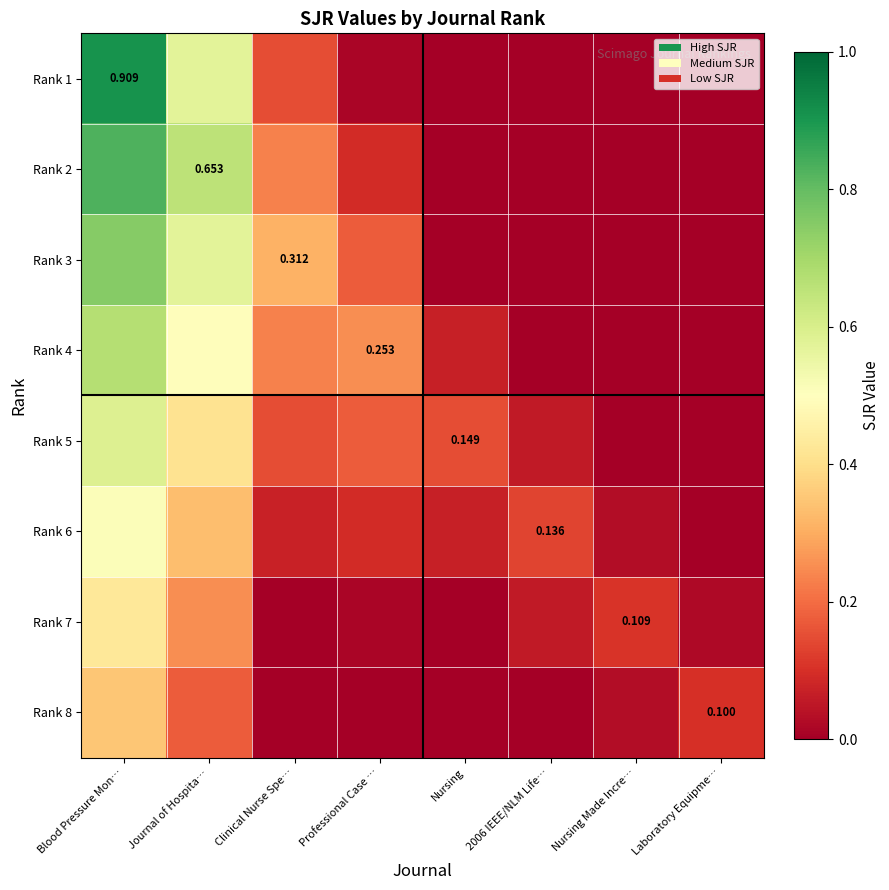

How many categories are shown in the chart?

8